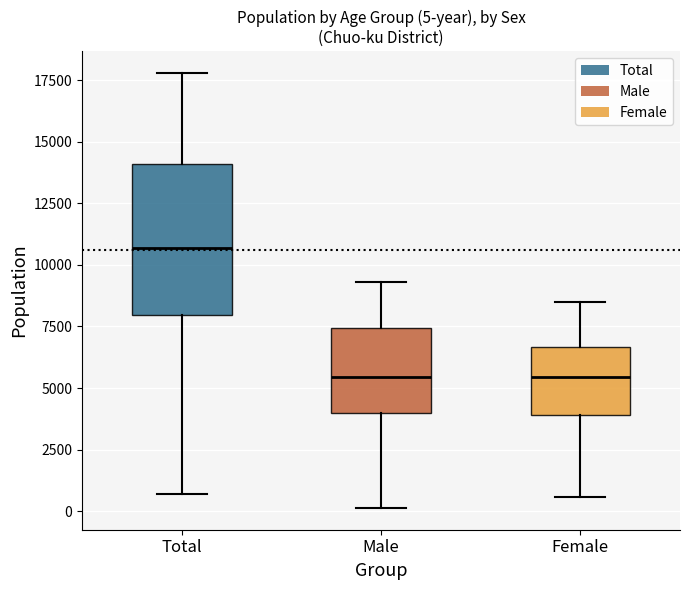

Comparing the boxes themselves (not the whiskers), which one is the tallest?

Total